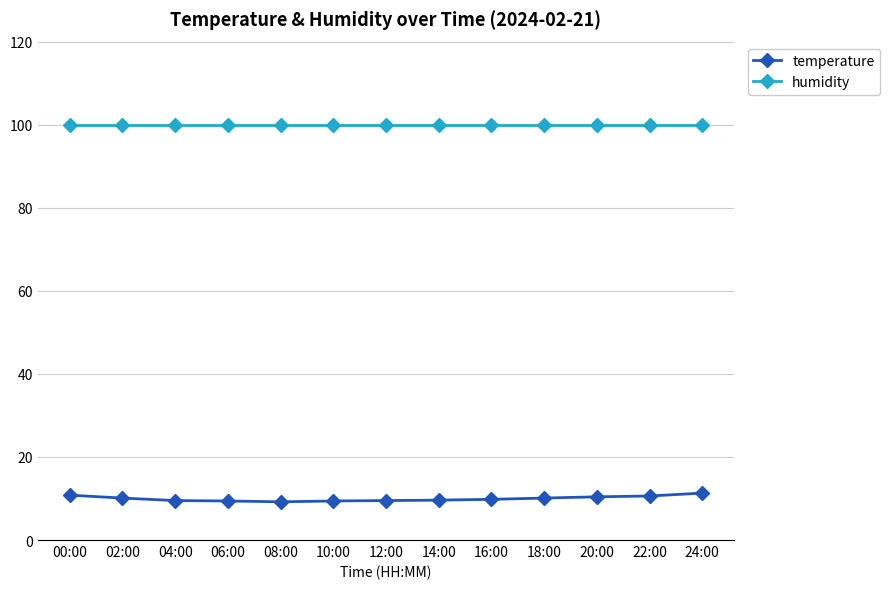

What value does the temperature series have at 08:00?

9.2